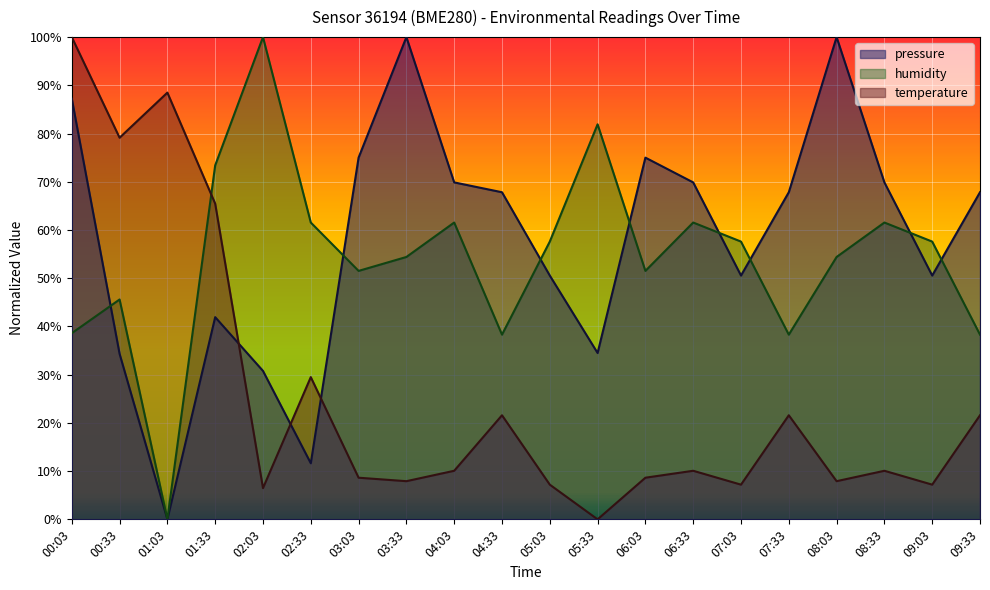

Reading left to right, extract all data points from this chart.

pressure: 87.2	34.3	0.0	41.9	30.8	11.6	75.0	100.0	69.9	67.8	50.6	34.5	75.0	69.9	50.6	67.8	100.0	69.9	50.6	67.8
humidity: 38.6	45.6	0.0	73.4	100.0	61.6	51.5	54.4	61.6	38.3	57.6	81.9	51.5	61.6	57.6	38.3	54.4	61.6	57.6	38.3
temperature: 100.0	79.1	88.5	65.5	6.5	29.5	8.6	7.9	10.1	21.6	7.2	0.0	8.6	10.1	7.2	21.6	7.9	10.1	7.2	21.6